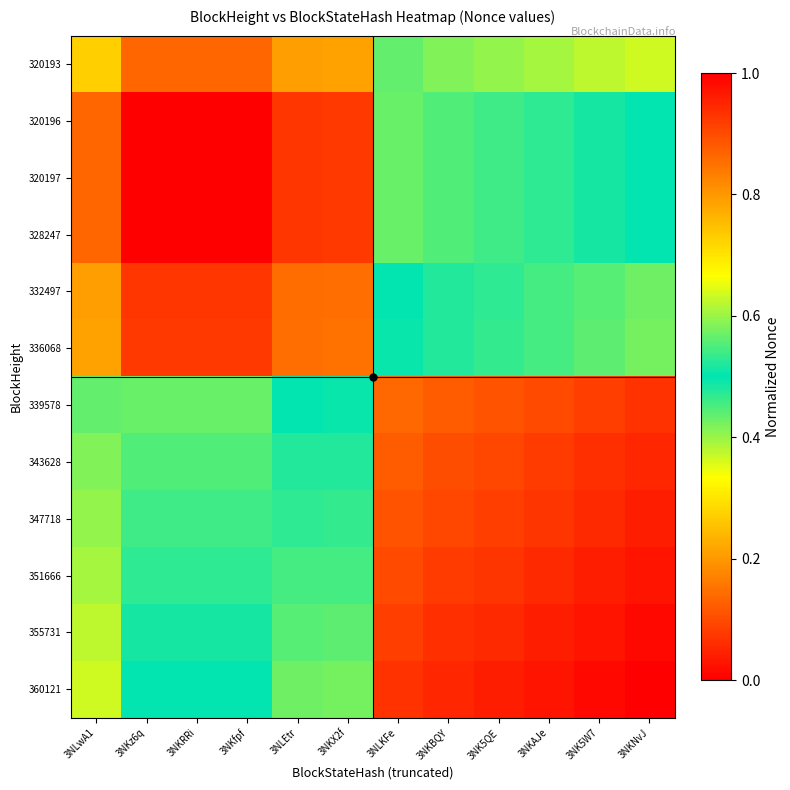

At how many categories does at least one series exceed 0?

12